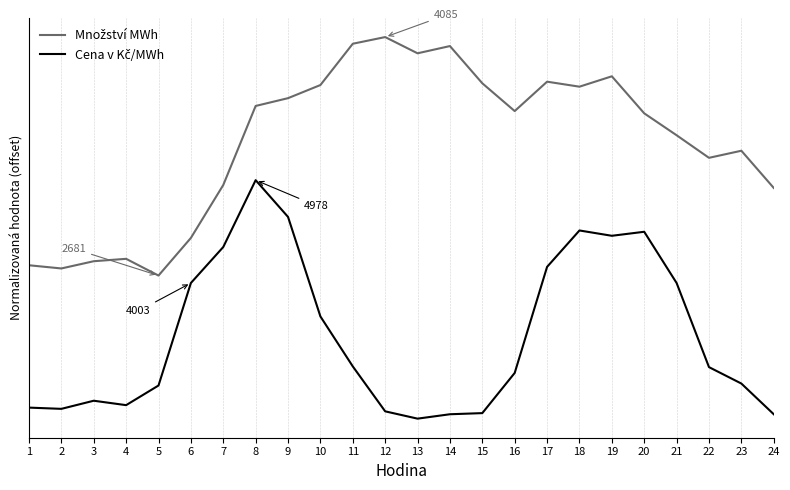

What is the maximum value shown in the chart?

1.6